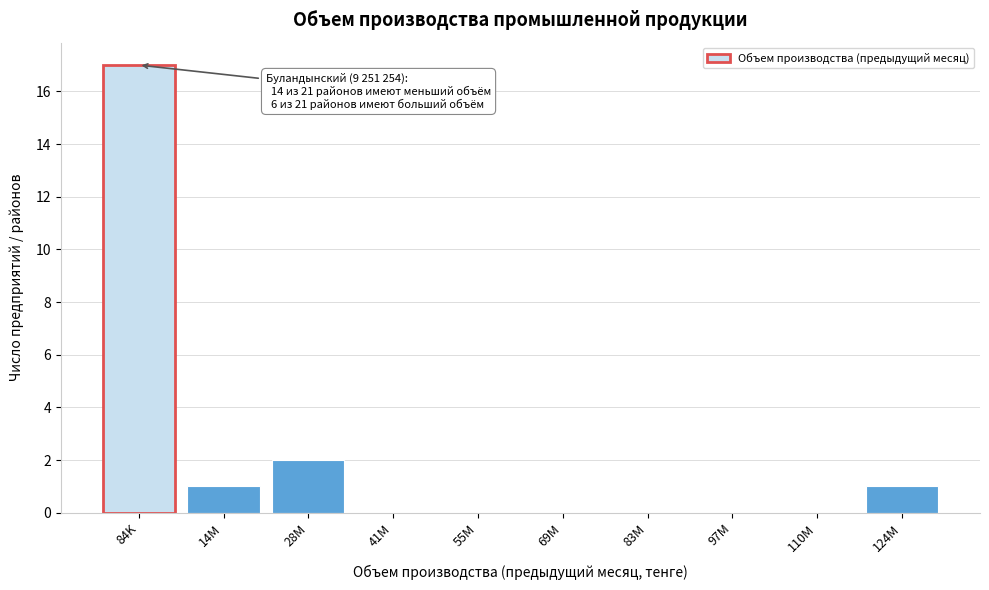

Reading left to right, what are all the values shown in this chart?

84K=17	14M=1	28M=2	41M=0	55M=0	69M=0	83M=0	97M=0	110M=0	124M=1